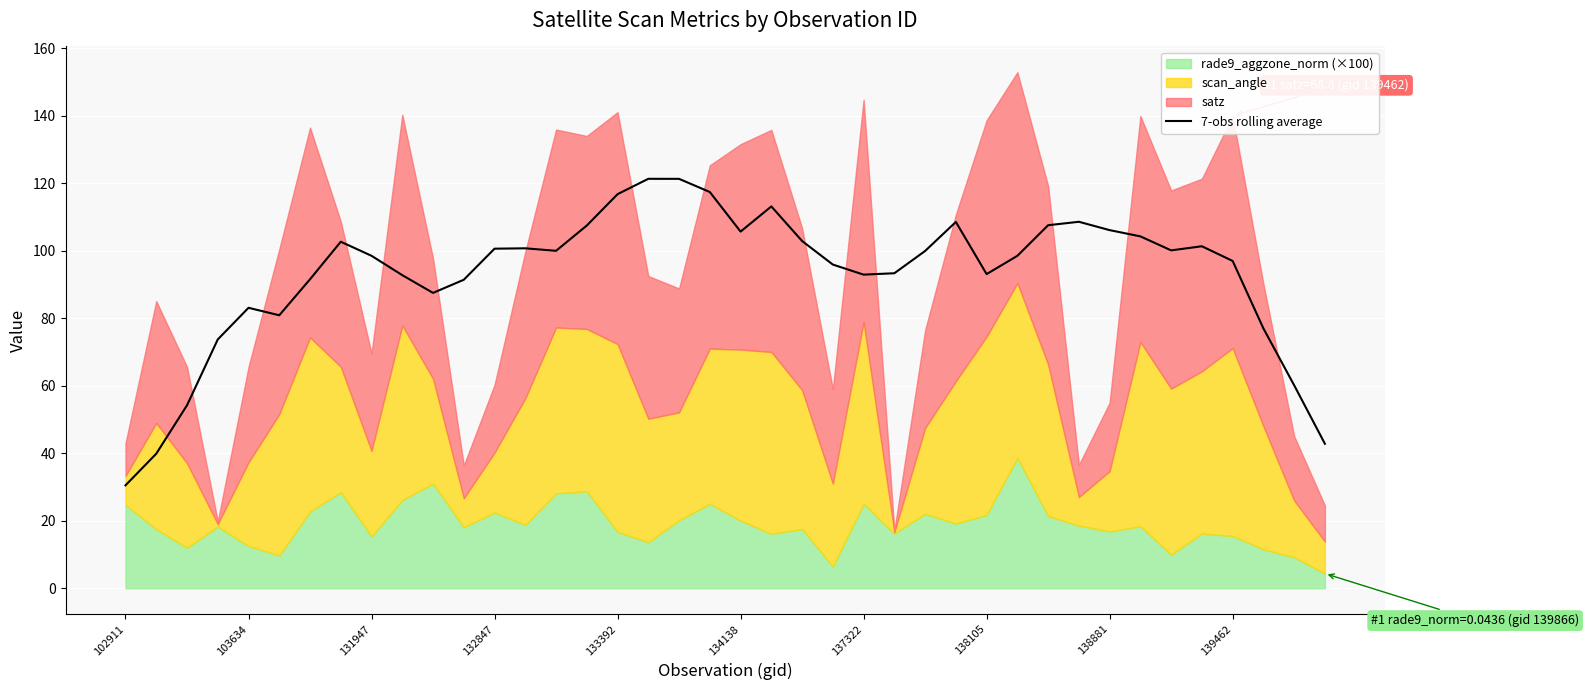

True or false: there are more than 0 points higher than both neighbors.

True